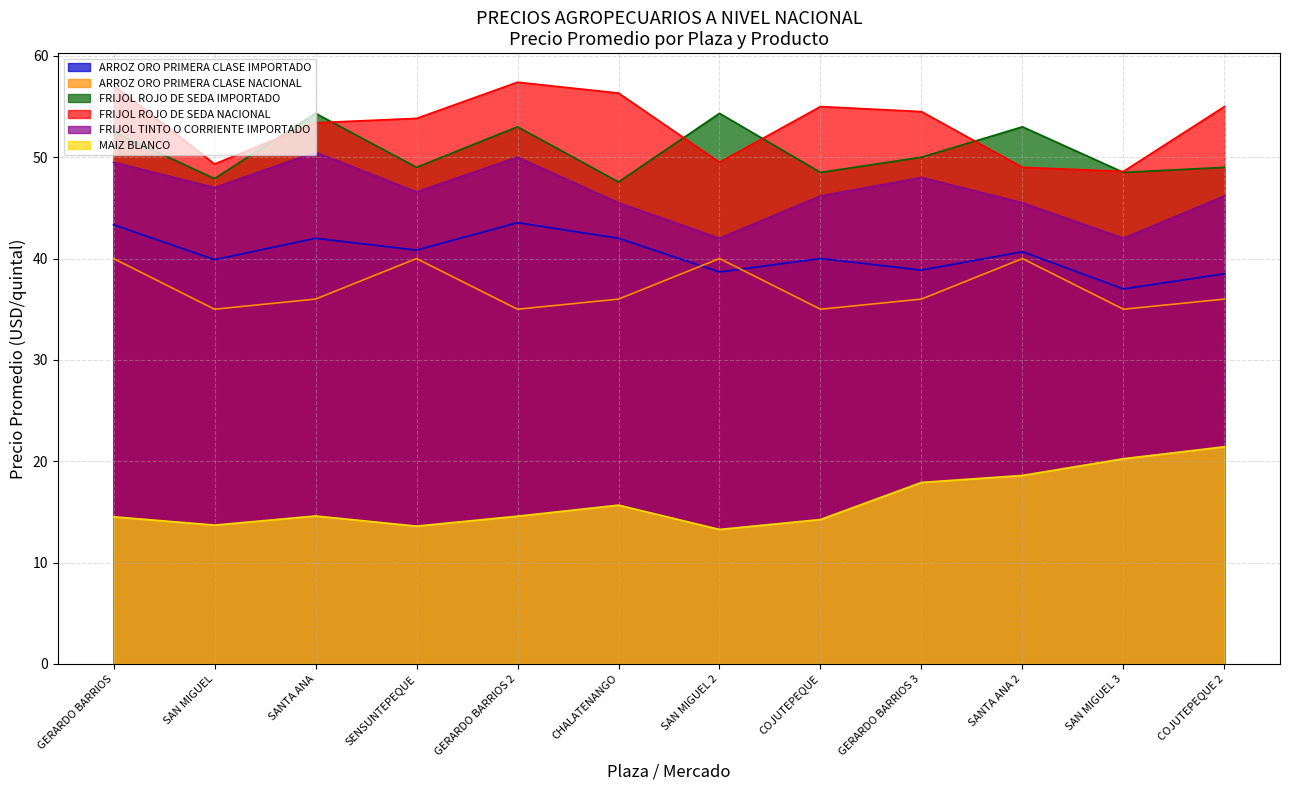

What is the label of the 6th point from the left?

CHALATENANGO